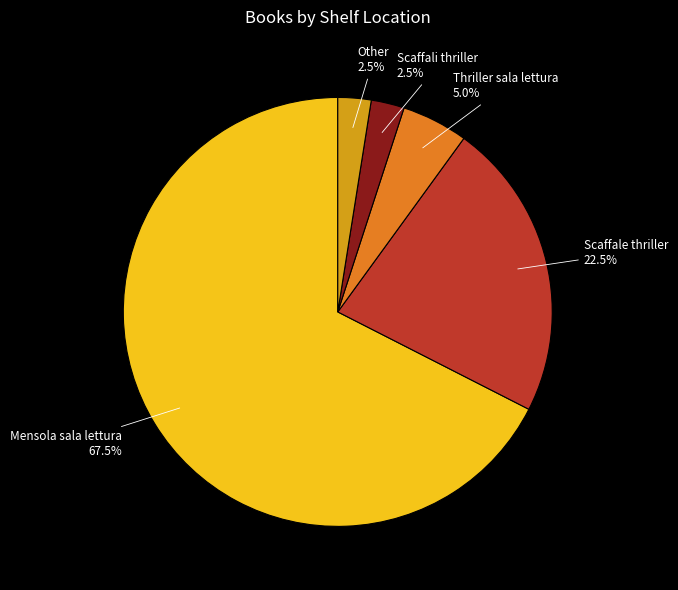

Approximately how many times larger is the value at Scaffale thriller compared to Other?

9.0